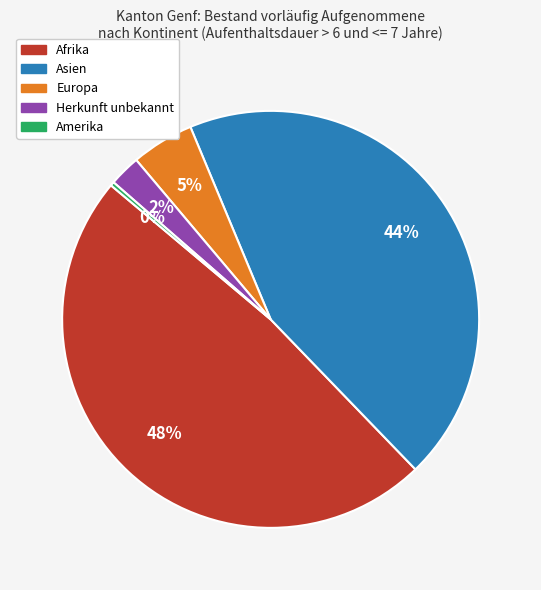

To the nearest percent, what is the average slice percentage?

20%